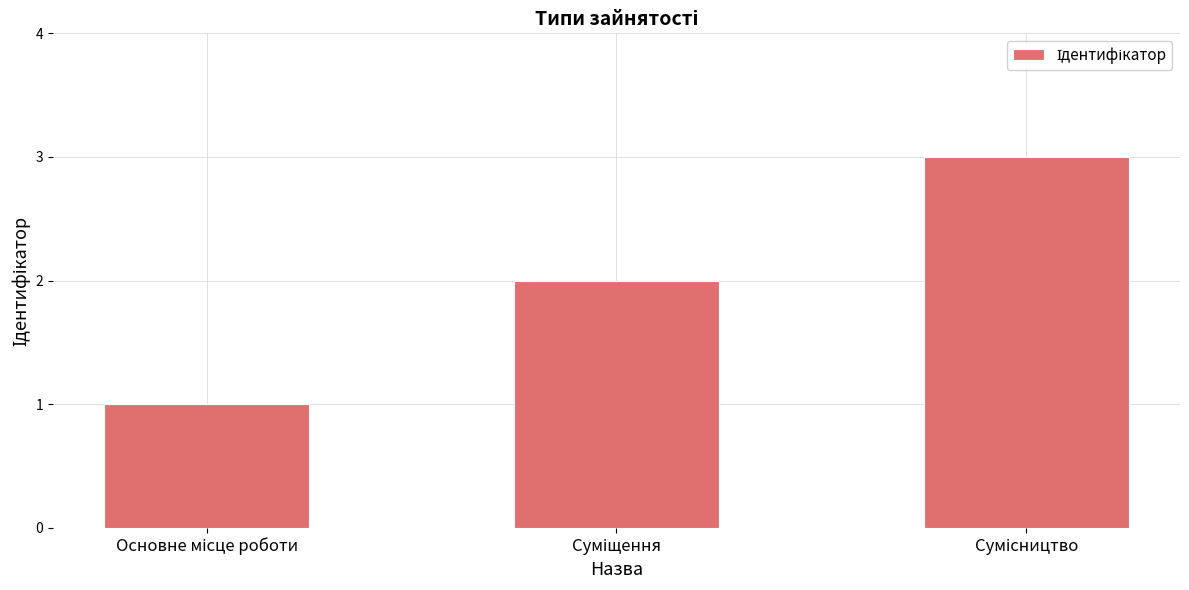

What is the sum of all values?

6